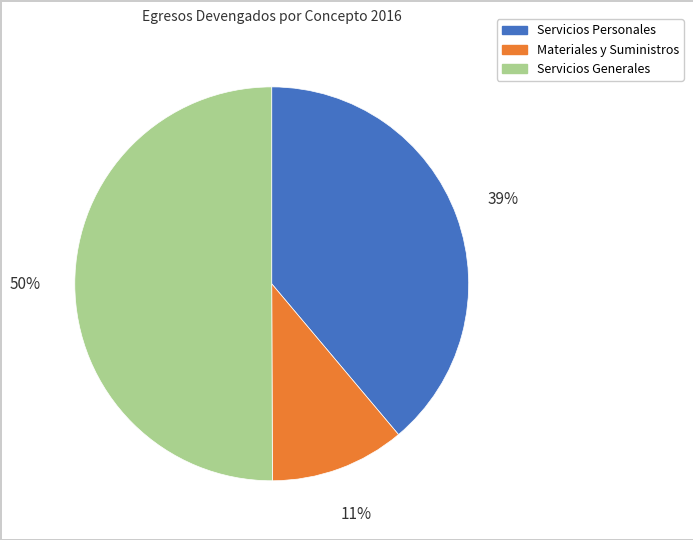

What is the majority slice?

Servicios Generales